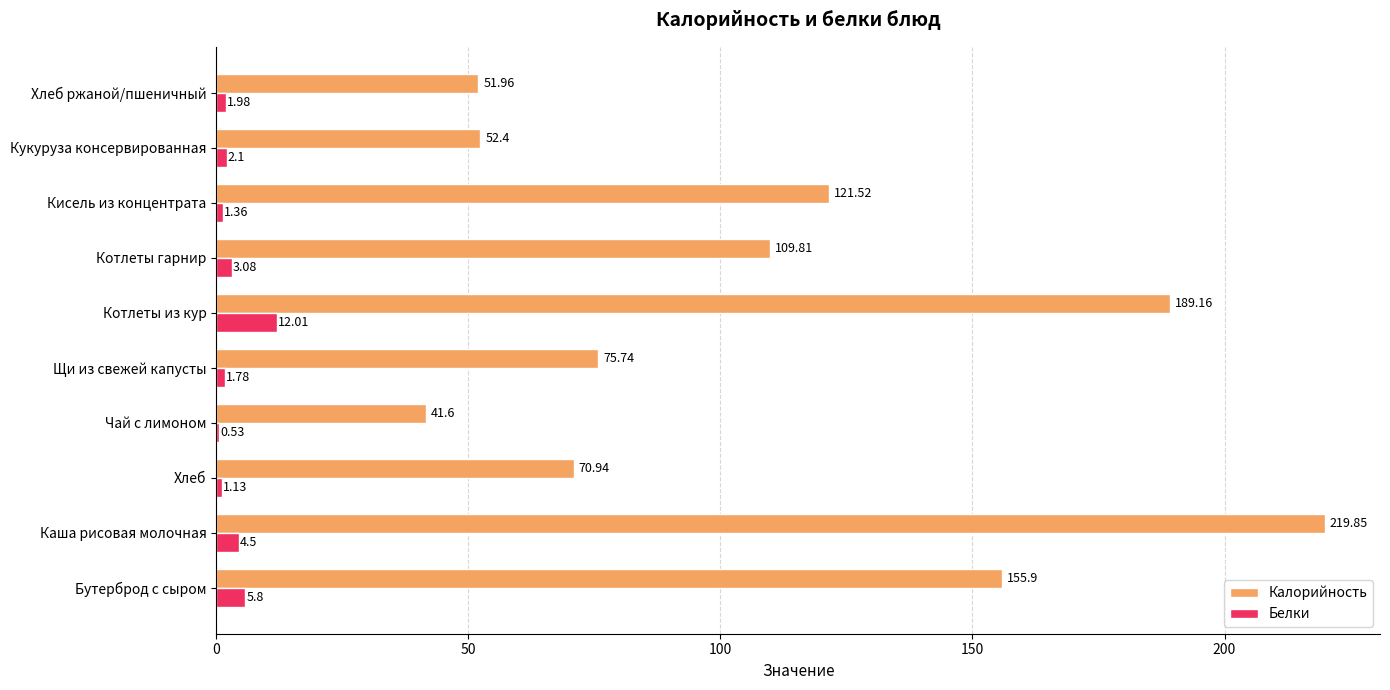

Which series has the largest total across all categories?

Калорийность